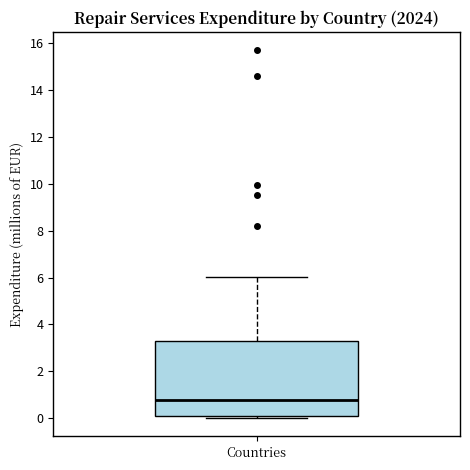

Transcribe this box plot: give where the median line is, the range the box spans, and where the two whiskers end, as read against the y-axis. The values are not printed on the chart, so give them approximately, as read against the axis.

median 0.8, box 0.2 to 3.2, whiskers 0.0 to 6.0